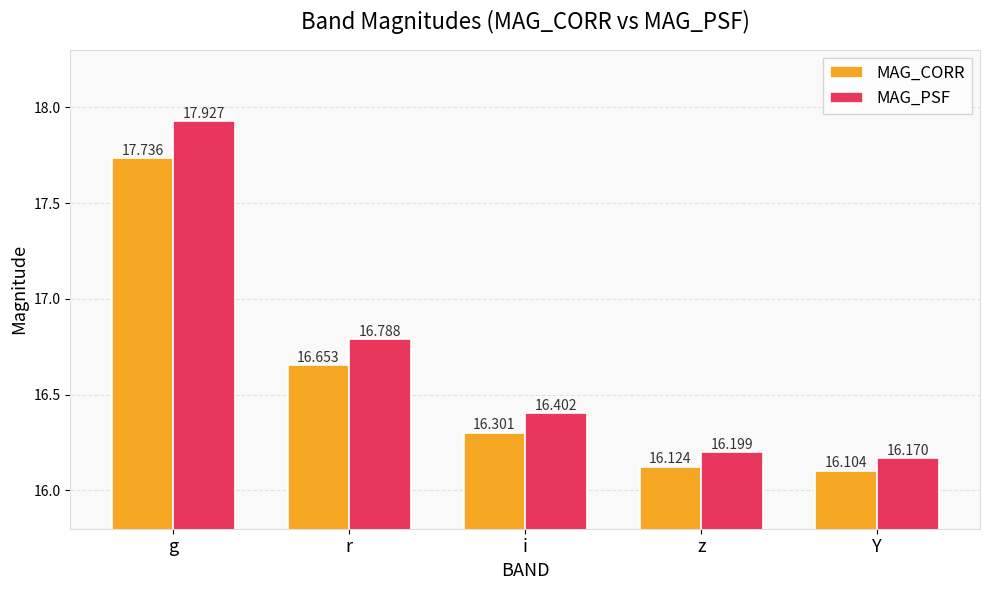

Rank the series at g from highest to lowest value.

MAG_PSF, MAG_CORR